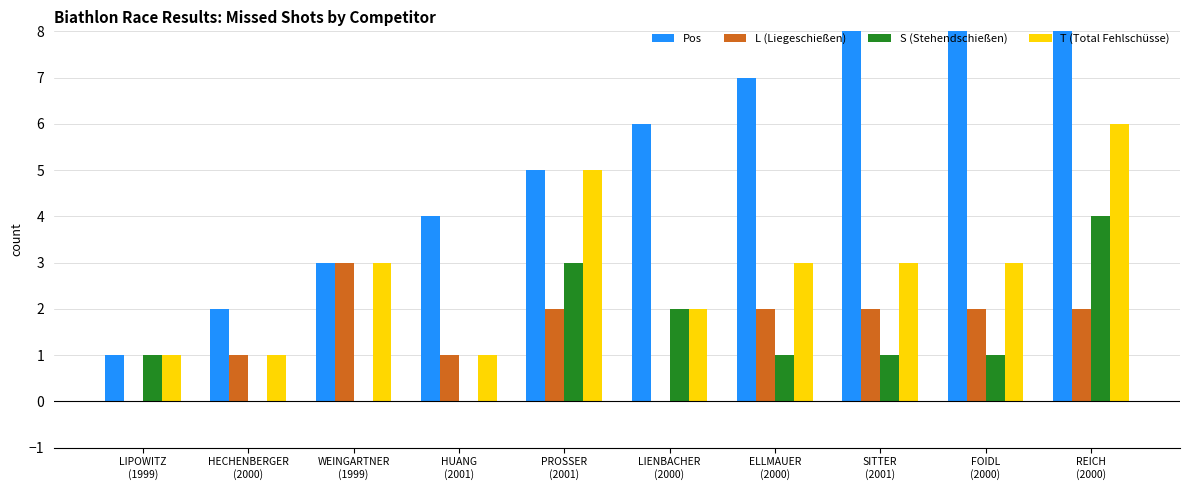

Which category has the lowest value across all series?

LIPOWITZ
(1999)